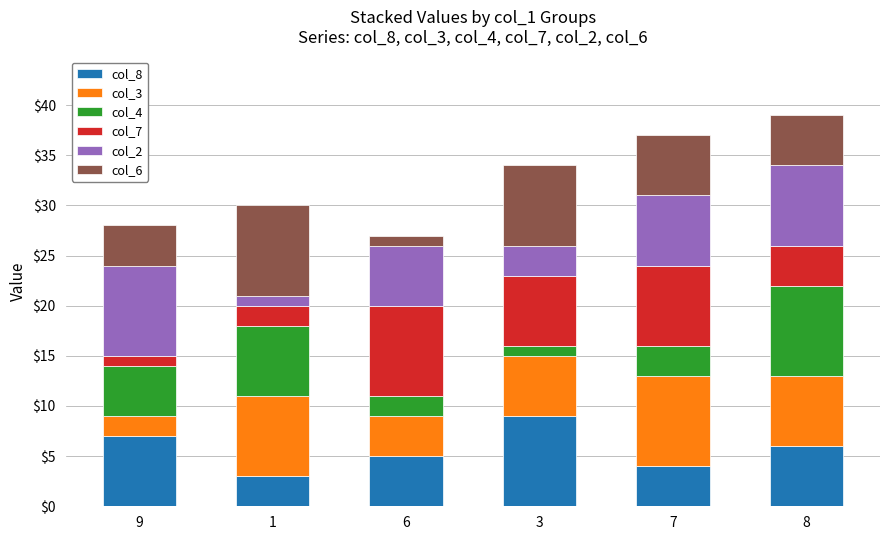

Rank the categories by col_8 value from highest to lowest.

3, 9, 8, 6, 7, 1